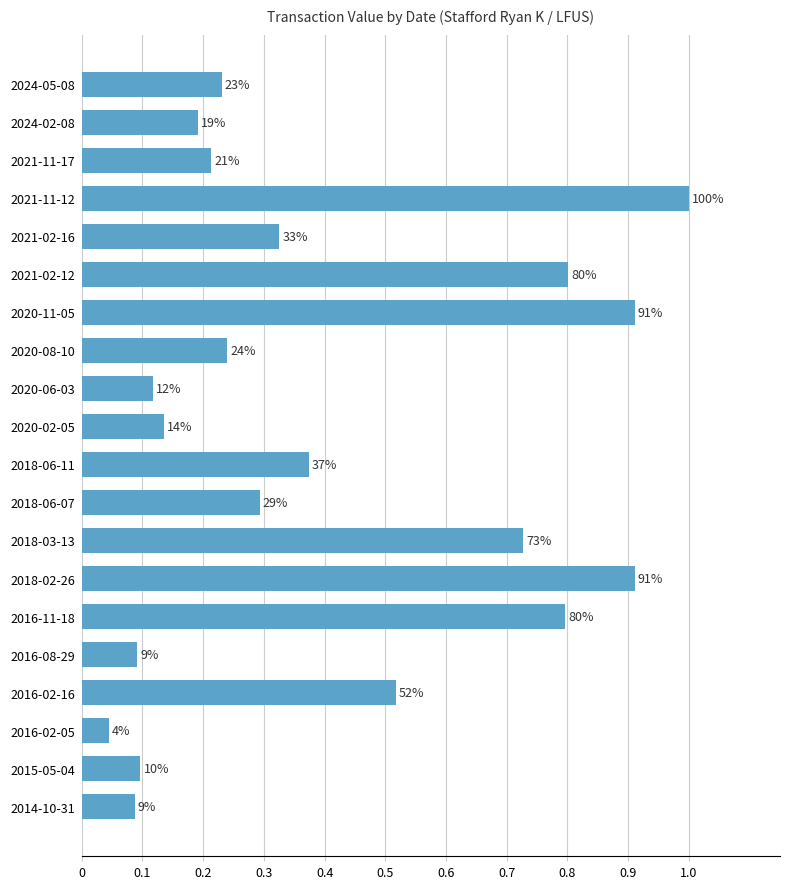

What is the difference between the maximum and minimum values?

1.0